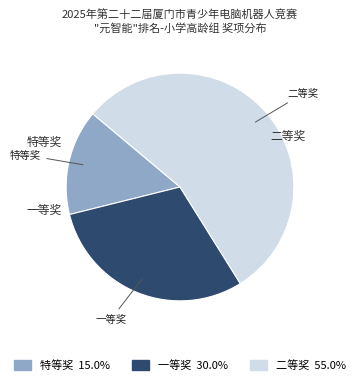

The 特等奖 slice represents 23% of the pie. True or false?

False